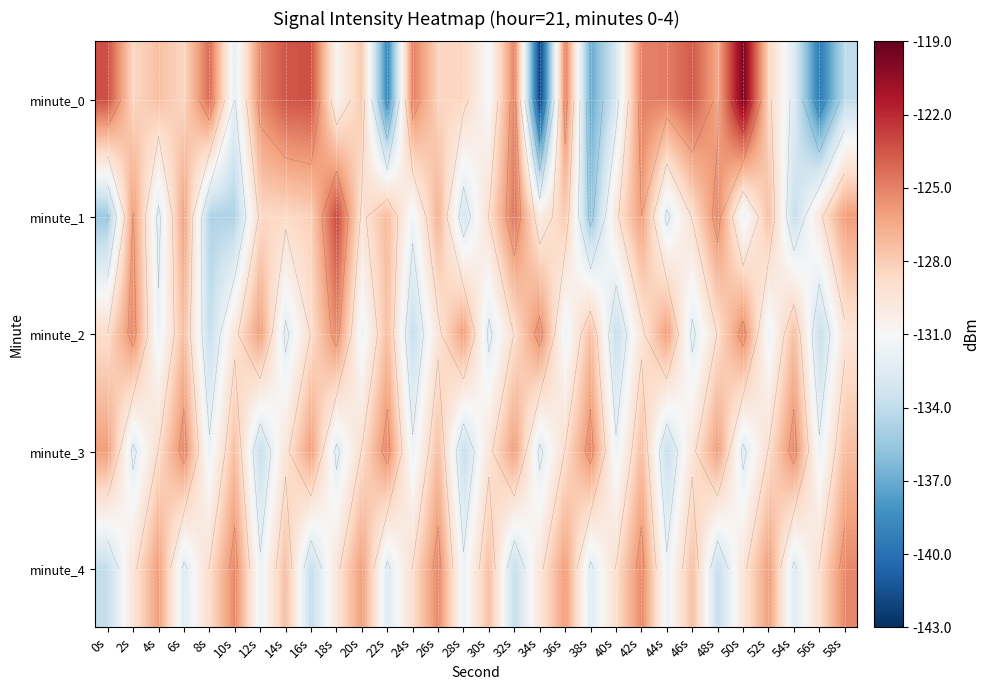

At 14s, list the series in order from smallest to largest.

minute_2, minute_3, minute_1, minute_4, minute_0